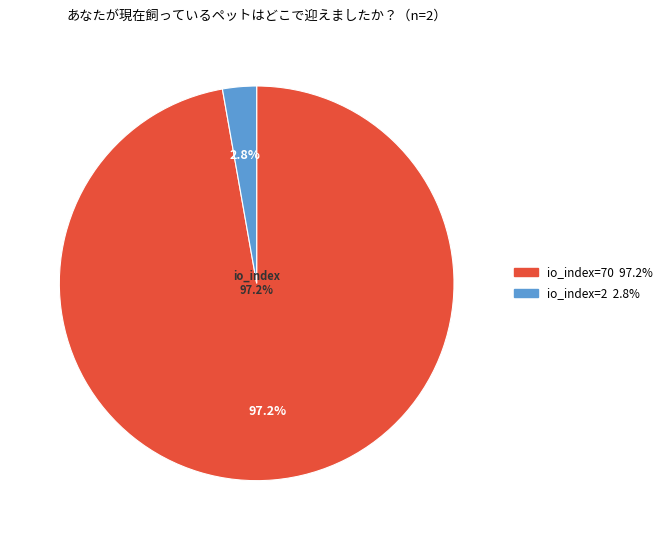

To the nearest percent, what percentage of the pie is io_index=70?

97%